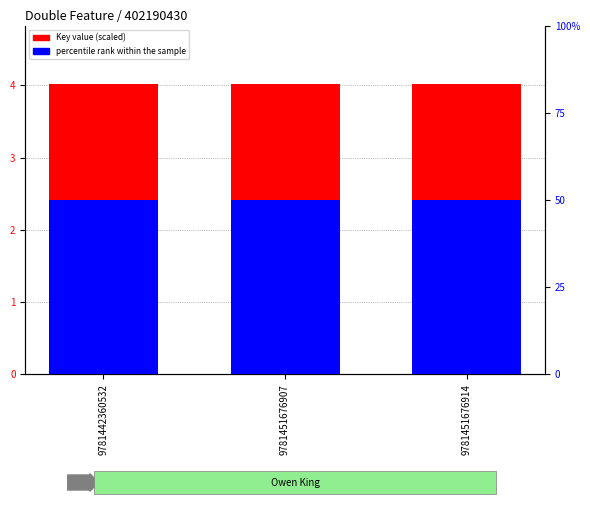

List the series in order of their overall mean, lowest first.

percentile rank within the sample, Key value (scaled)